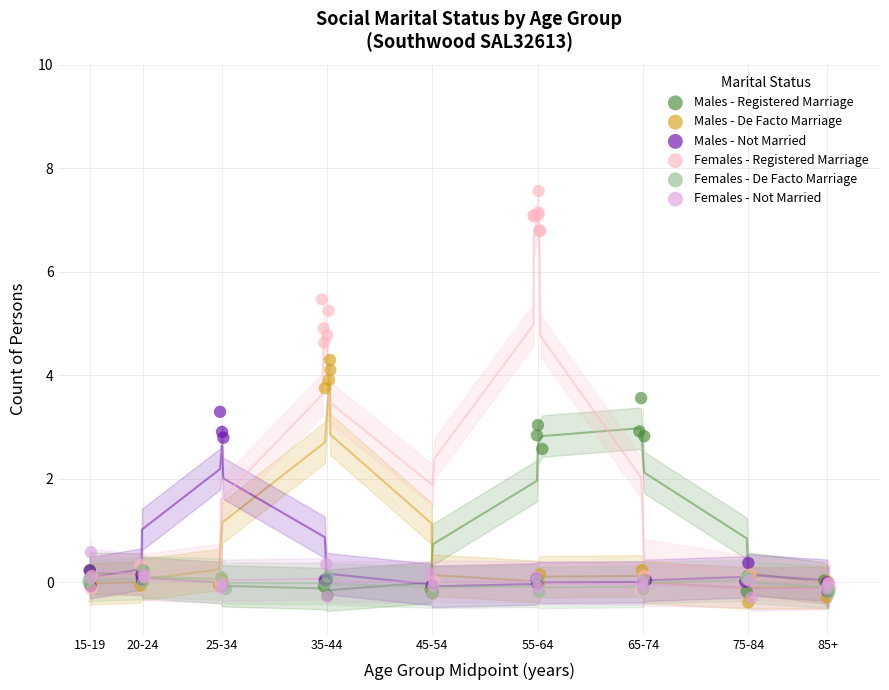

Which series reaches the maximum Y coordinate?

Females - Registered Marriage